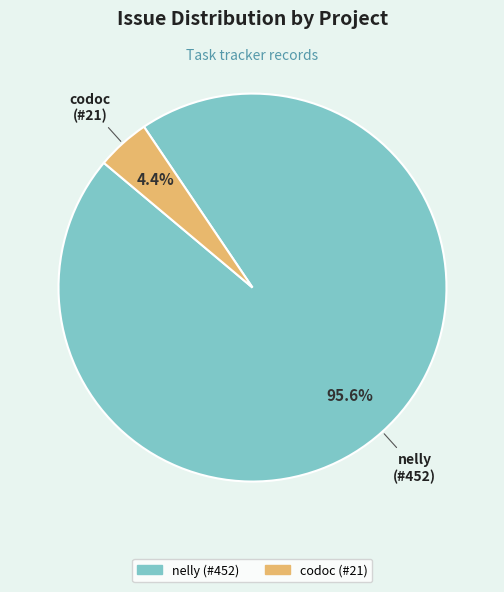

To the nearest percent, what is the average slice percentage?

50%